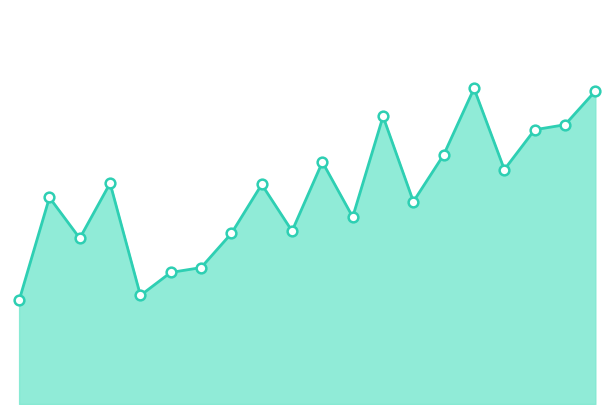

How many points are higher than both their immediate neighbors (excluding endpoints)?

6